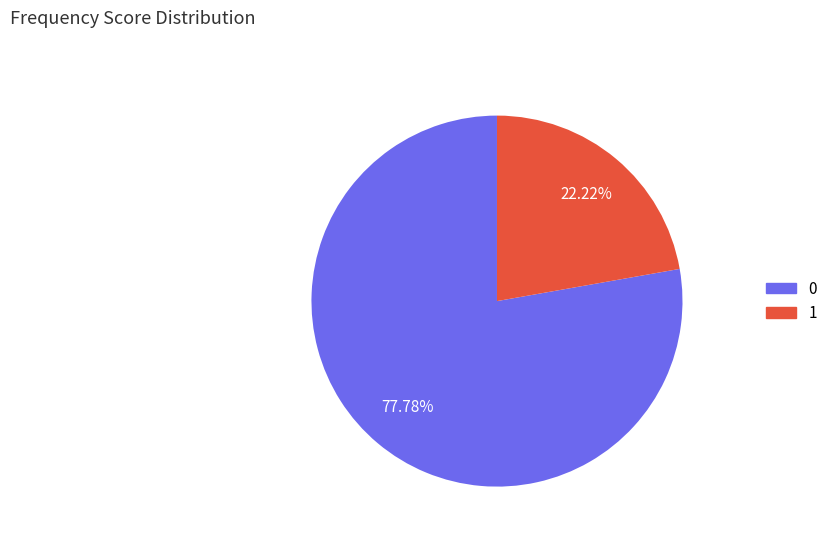

Does any single category account for the majority?

Yes